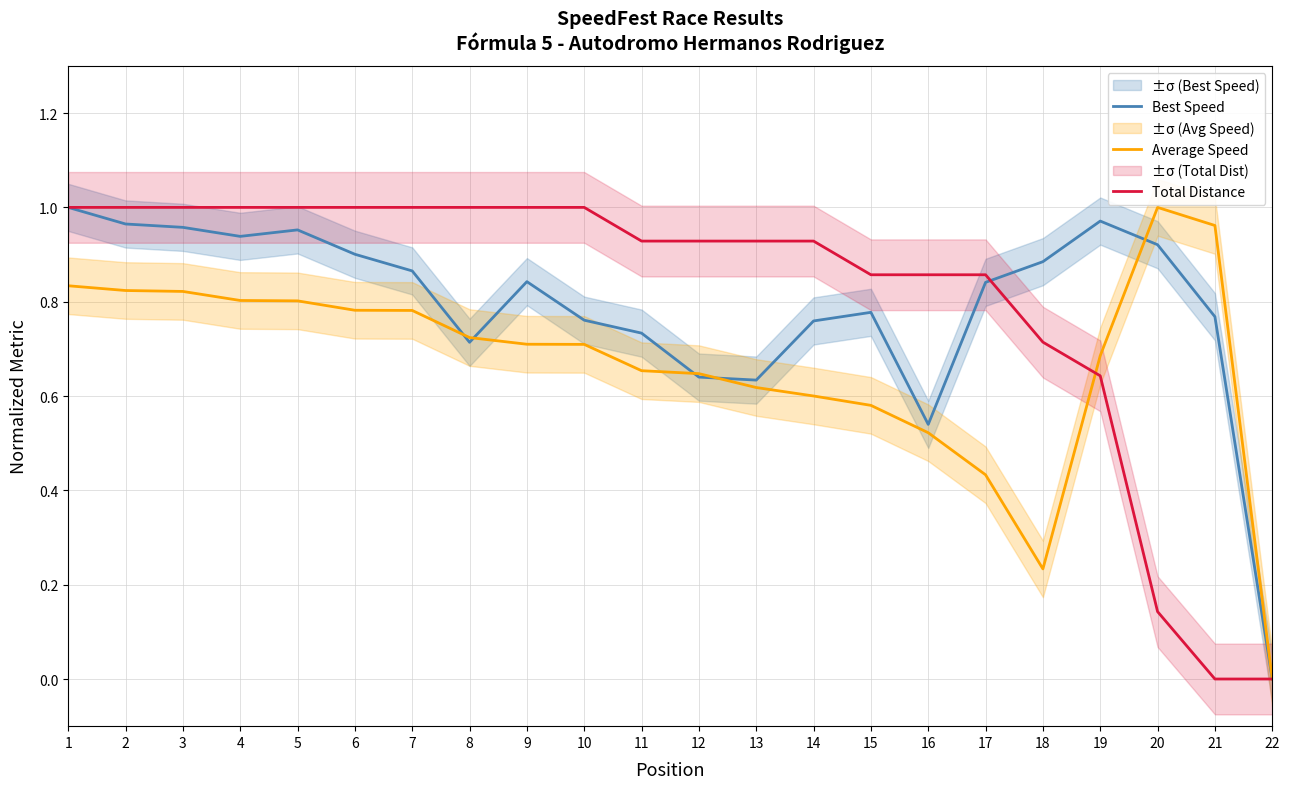

What is the sum of the Total Distance values at 6 and 5?

2.0